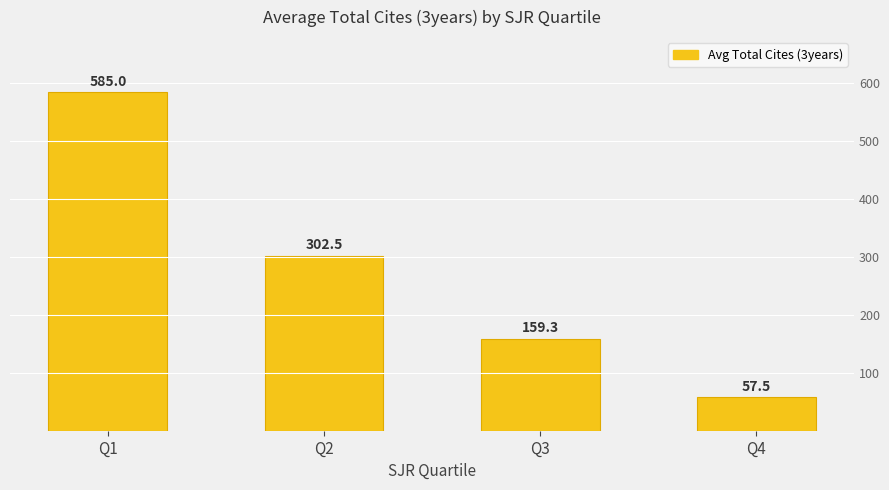

Approximately how many times larger is the value at Q3 compared to Q1?

0.3